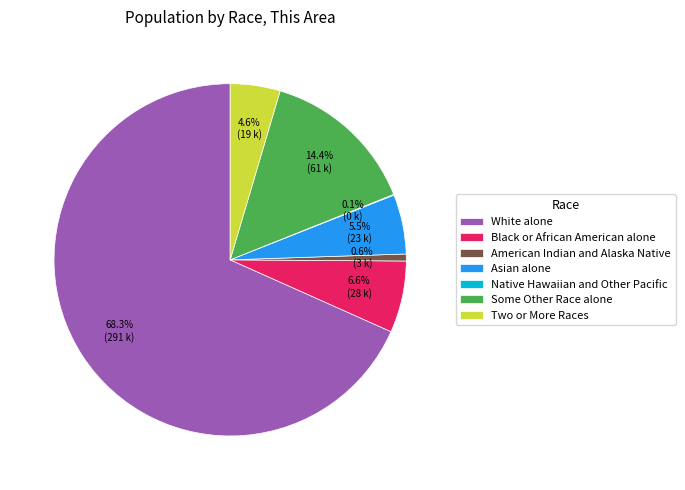

To the nearest percent, what percentage of the pie is Some Other Race alone?

14%